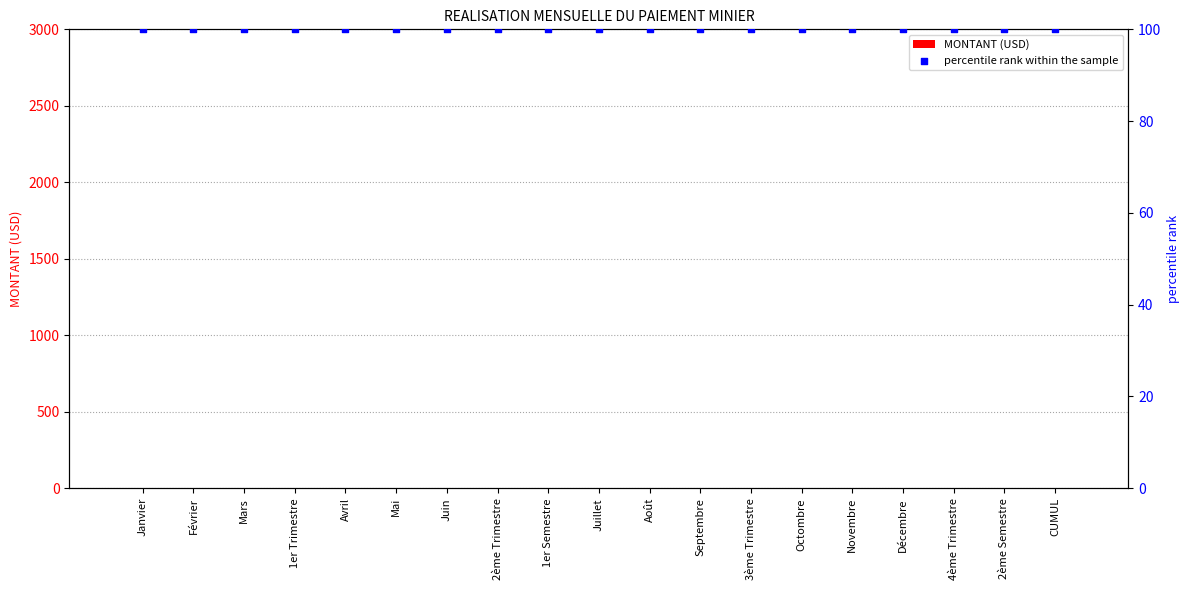

What is the total value across all series at Mars?

100